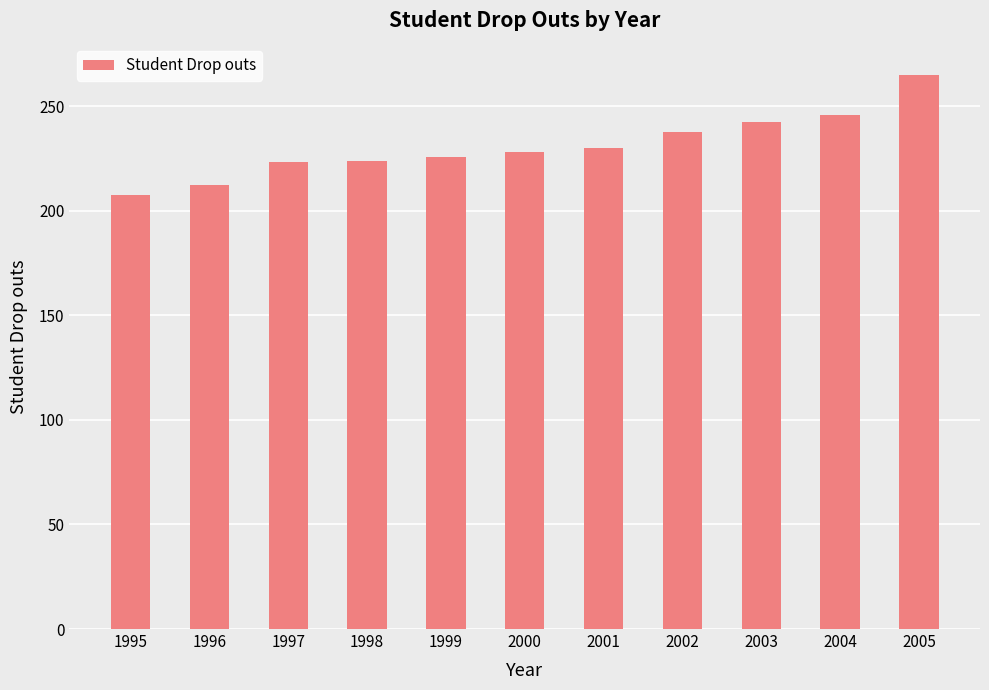

True or false: the data shows 223.3 at 1997.

True